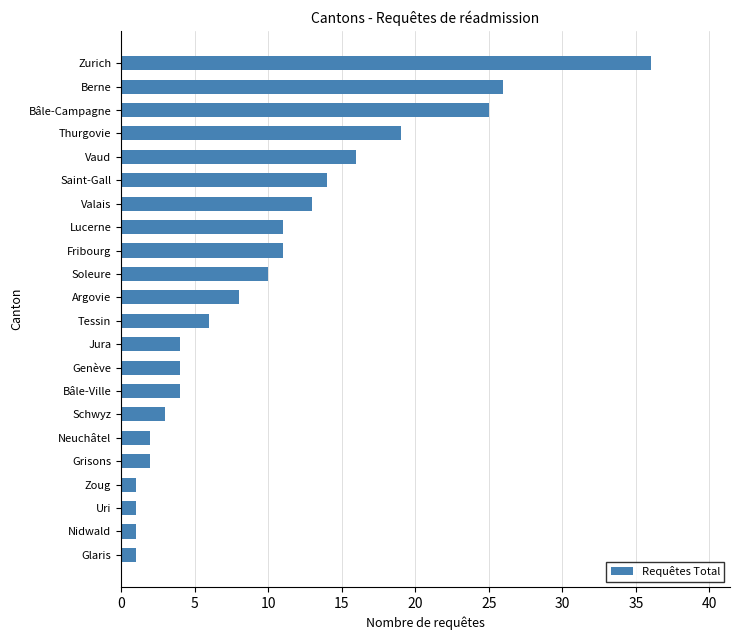

Approximately how many times larger is the value at Genève compared to Uri?

4.0